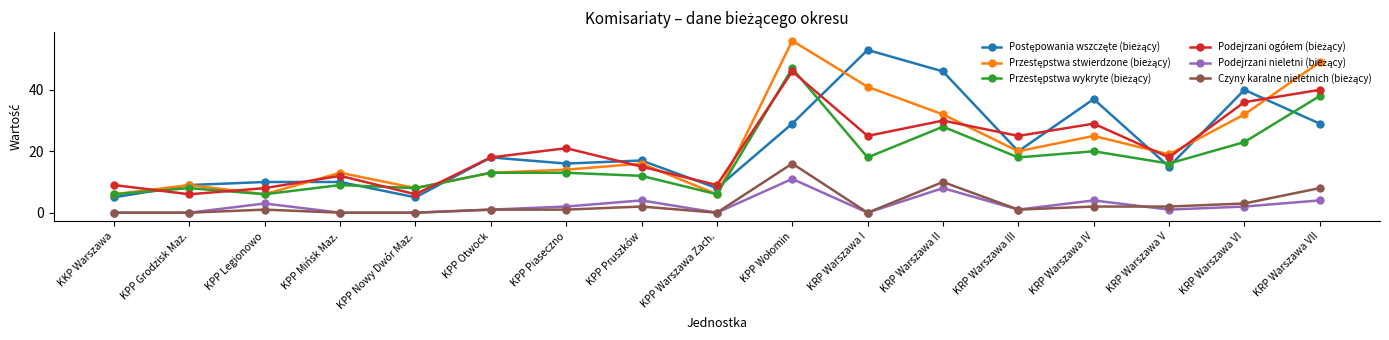

Does the chart have visible grid lines?

No